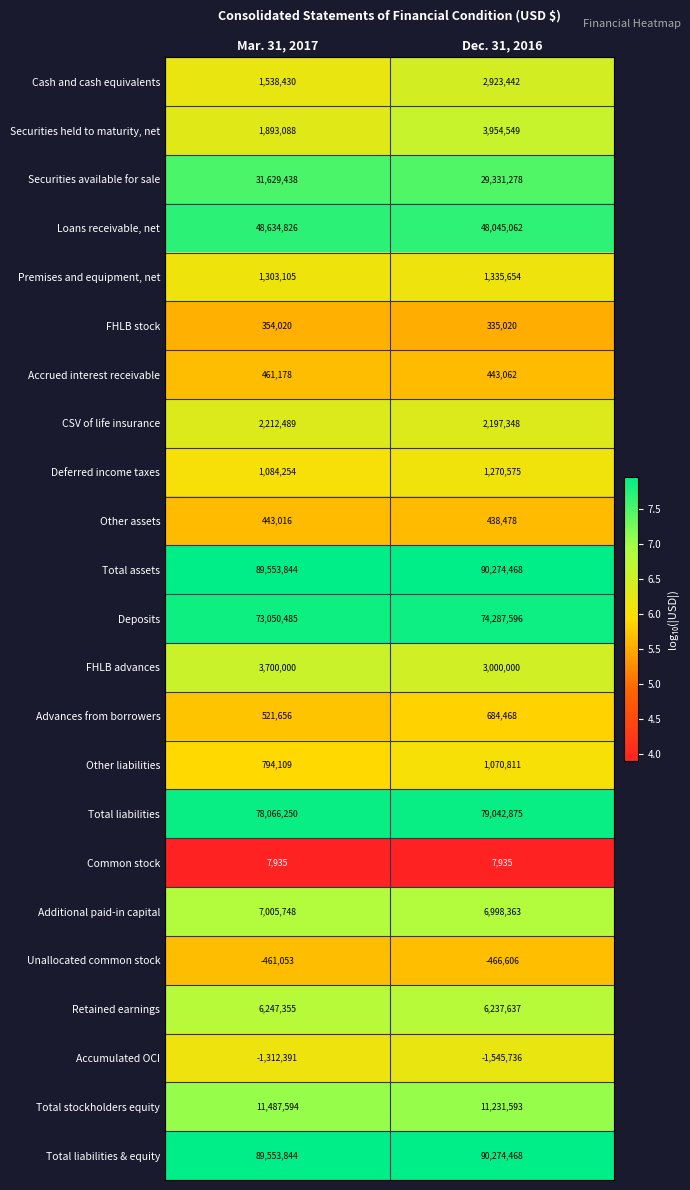

Between Mar. 31, 2017 and Dec. 31, 2016, which series saw the biggest shift?

Securities available for sale